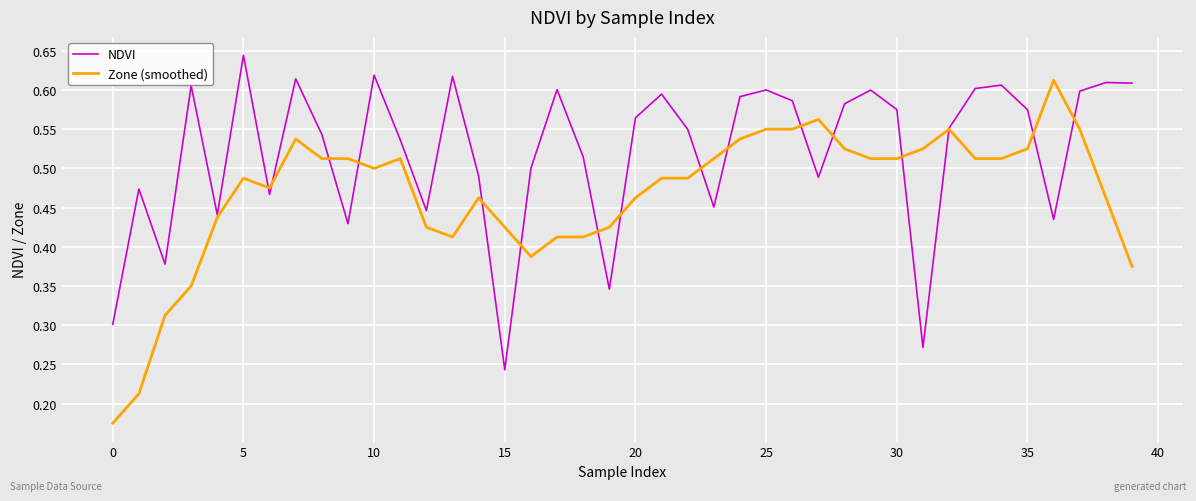

Which series has the largest total across all categories?

NDVI